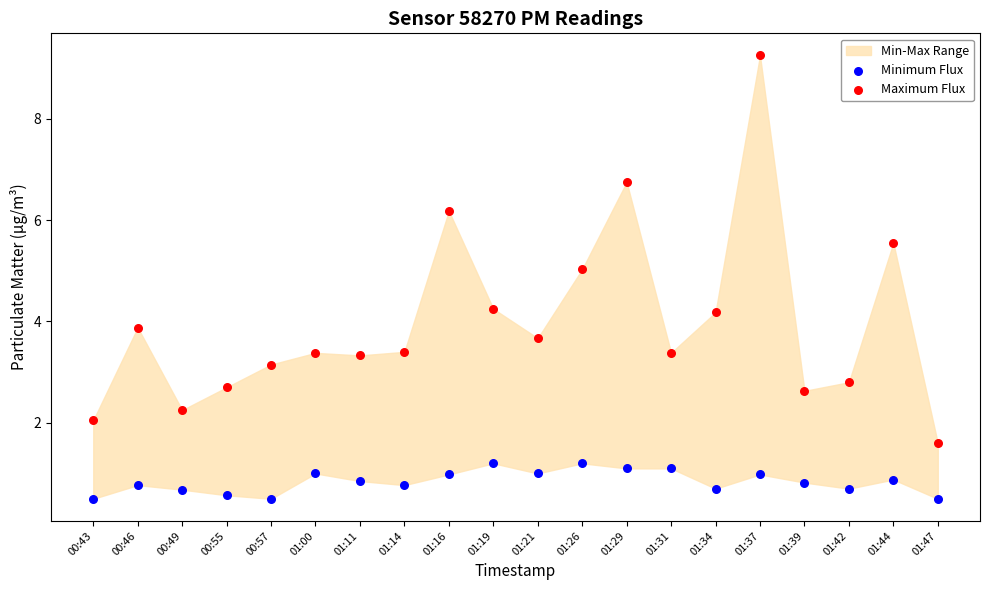

Which series reaches the maximum Y coordinate?

Maximum Flux